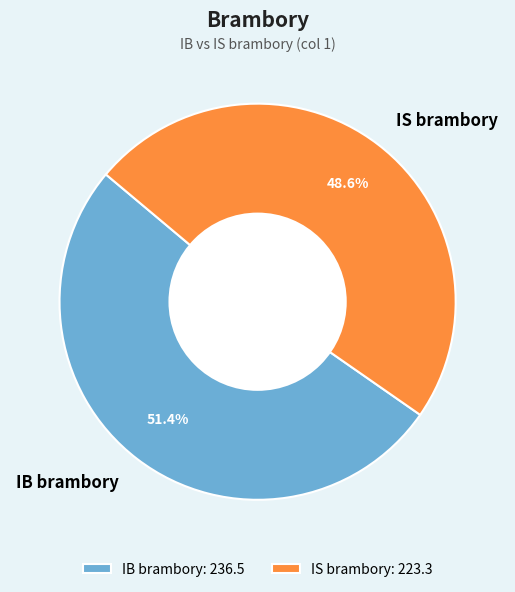

Which category has the smallest portion of the pie?

IS brambory